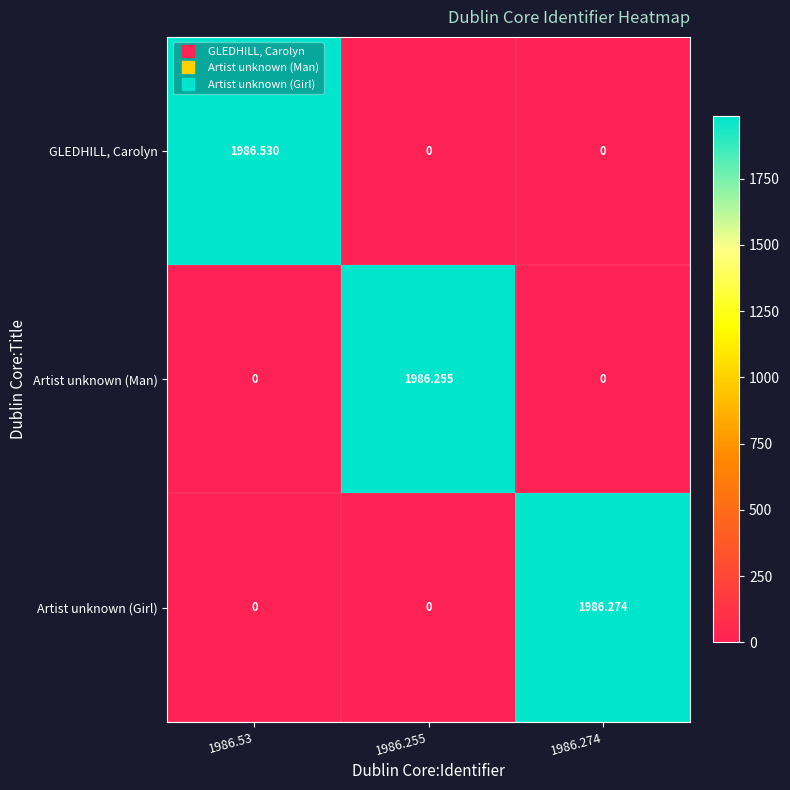

Which series changed the most between 1986.53 and 1986.255?

GLEDHILL, Carolyn